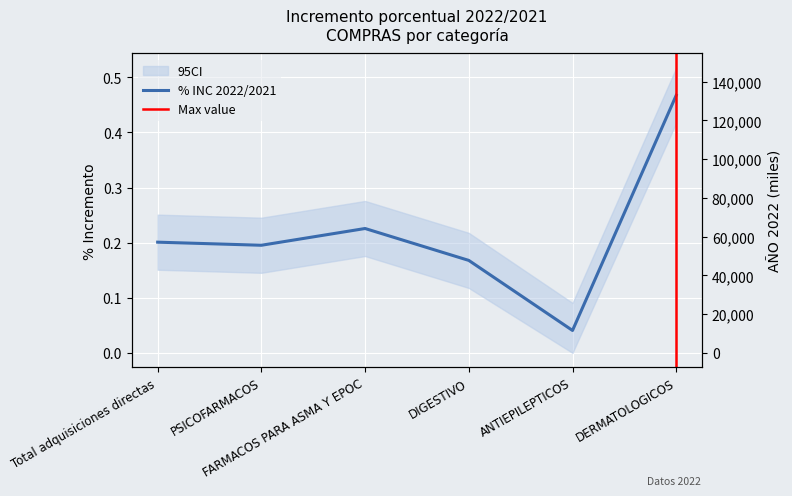

What is the label of the 1st point from the left?

Total adquisiciones directas